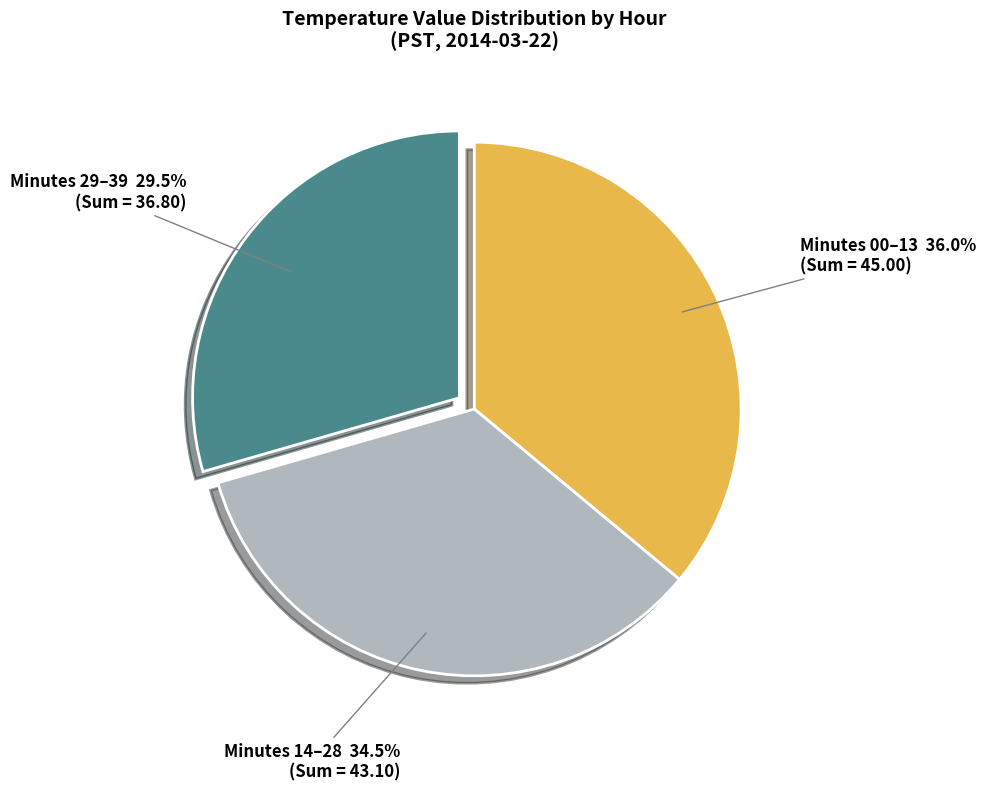

To the nearest percent, what is the average slice percentage?

33%